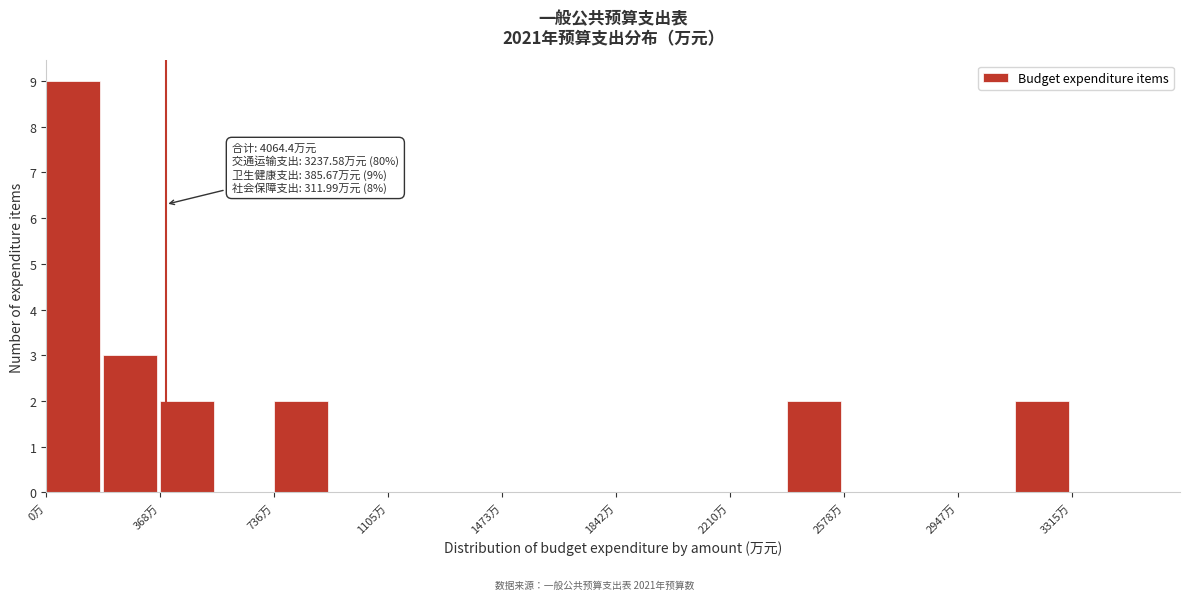

Read against the x-axis, roughly where is the centre of the tallest bar?

100